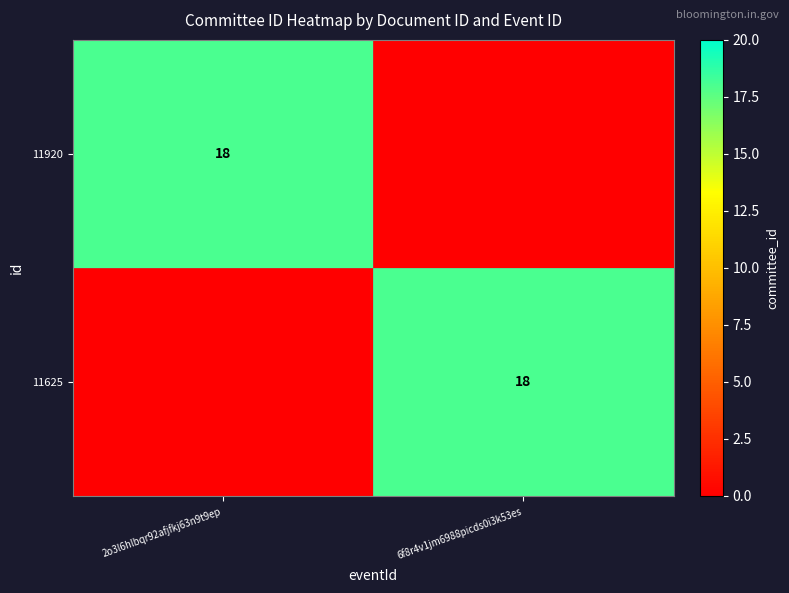

Which has a higher value, 6f8r4v1jm6988picds0i3k53es or 2o3l6hlbqr92afjfkj63n9t9ep?

2o3l6hlbqr92afjfkj63n9t9ep